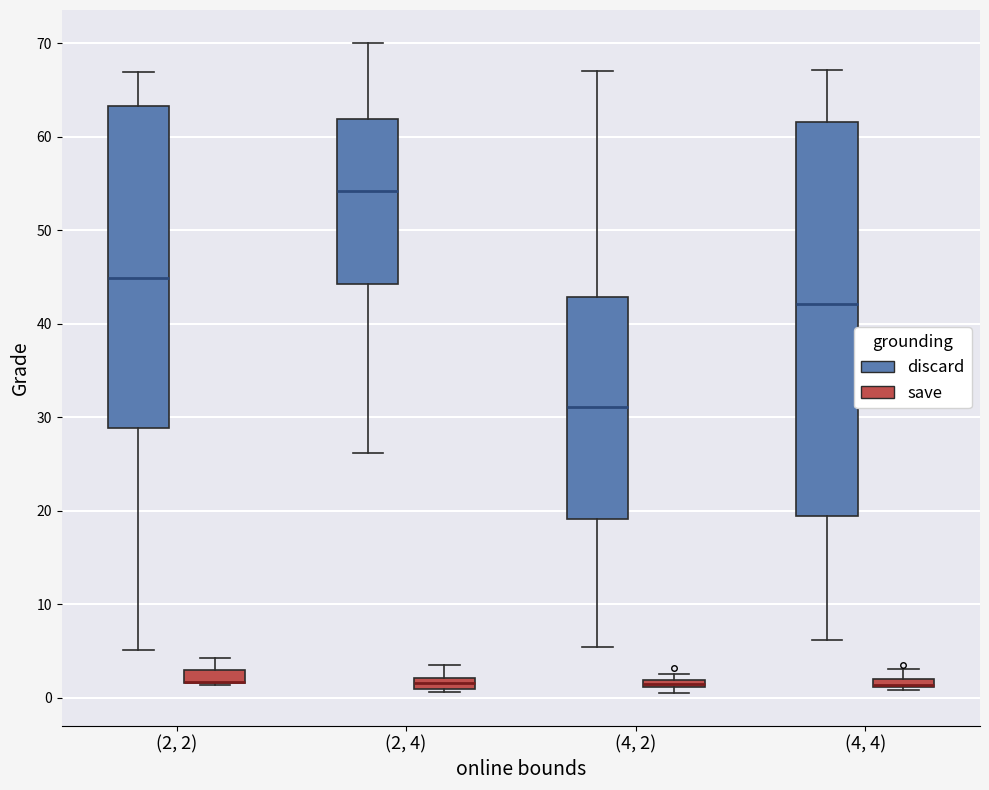

Comparing the boxes themselves (not the whiskers), which one is the tallest?

(4, 4) (discard)